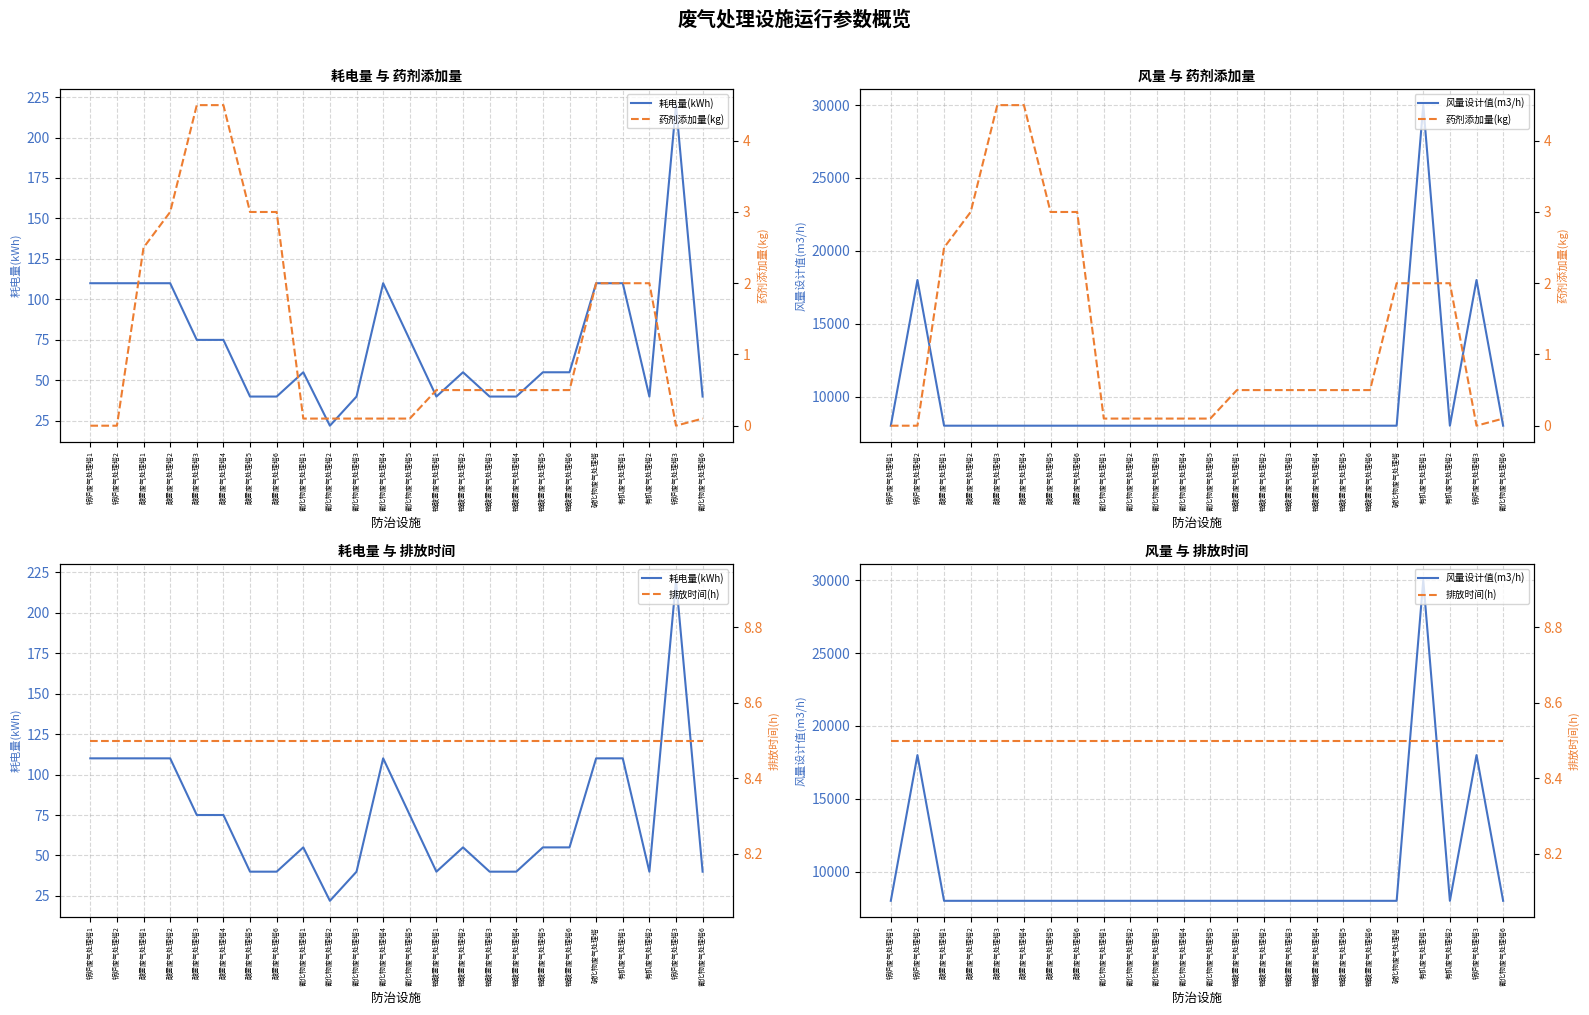

True or false: 耗电量(kWh) has more than 0 interior local peaks.

True